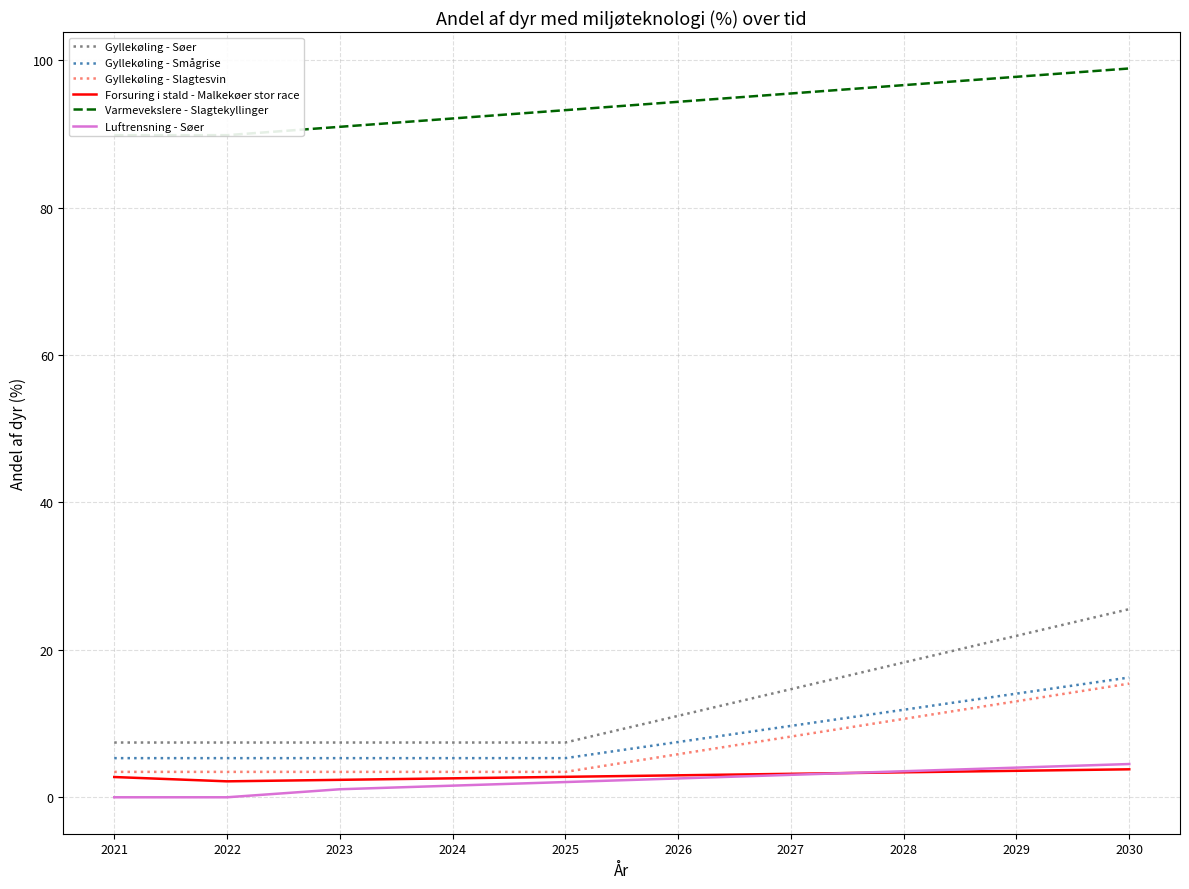

Reading right to left, list all the values displayed in this chart.

Gyllekøling - Søer: 2030=25.5	2029=21.9	2028=18.3	2027=14.7	2026=11.0	2025=7.4	2024=7.4	2023=7.4	2022=7.4	2021=7.4
Gyllekøling - Smågrise: 2030=16.2	2029=14.1	2028=11.9	2027=9.7	2026=7.5	2025=5.3	2024=5.3	2023=5.3	2022=5.3	2021=5.3
Gyllekøling - Slagtesvin: 2030=15.4	2029=13.0	2028=10.6	2027=8.2	2026=5.8	2025=3.4	2024=3.4	2023=3.4	2022=3.4	2021=3.4
Forsuring i stald - Malkekøer stor race: 2030=3.8	2029=3.6	2028=3.4	2027=3.2	2026=3.0	2025=2.8	2024=2.6	2023=2.4	2022=2.2	2021=2.7
Varmevekslere - Slagtekyllinger: 2030=98.9	2029=97.7	2028=96.6	2027=95.5	2026=94.3	2025=93.2	2024=92.1	2023=91.0	2022=89.8	2021=89.8
Luftrensning - Søer: 2030=4.5	2029=4.0	2028=3.5	2027=3.0	2026=2.6	2025=2.1	2024=1.6	2023=1.1	2022=0.0	2021=0.0